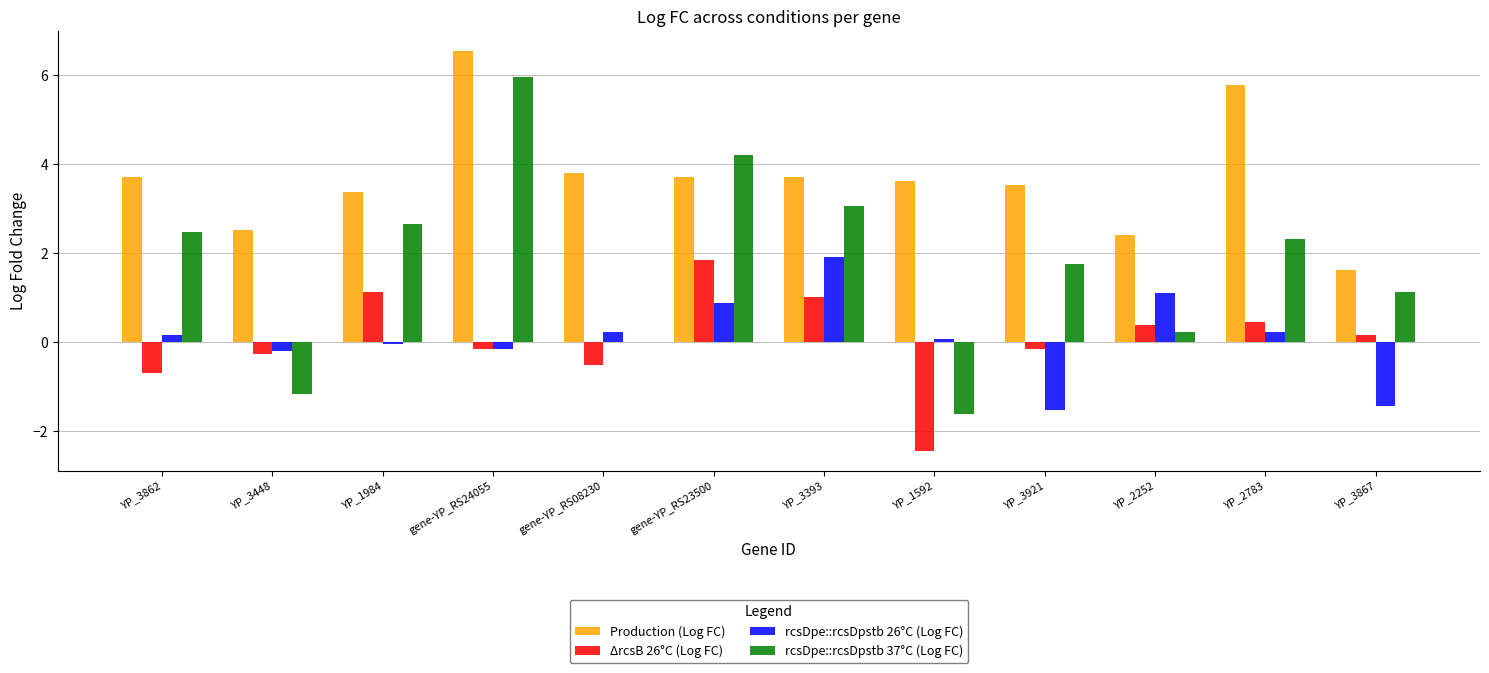

The value of rcsDpe::rcsDpstb 26°C (Log FC) at gene-YP_RS23500 is 0.9. True or false?

True